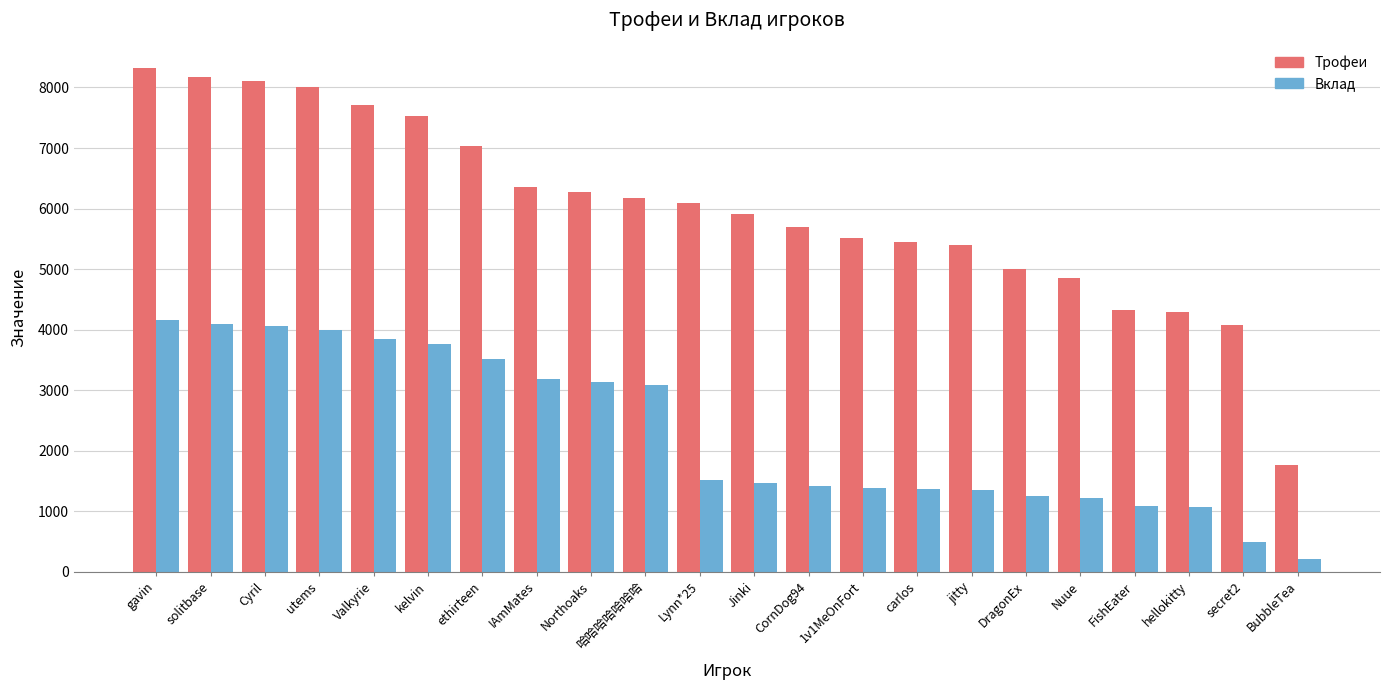

How many series are shown in this chart?

2